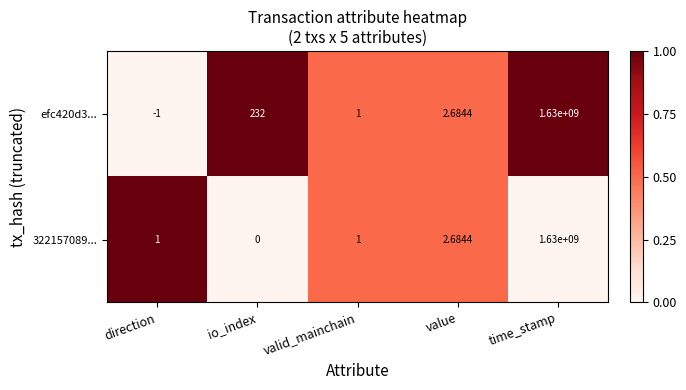

At which category is the sum across all series the highest?

time_stamp